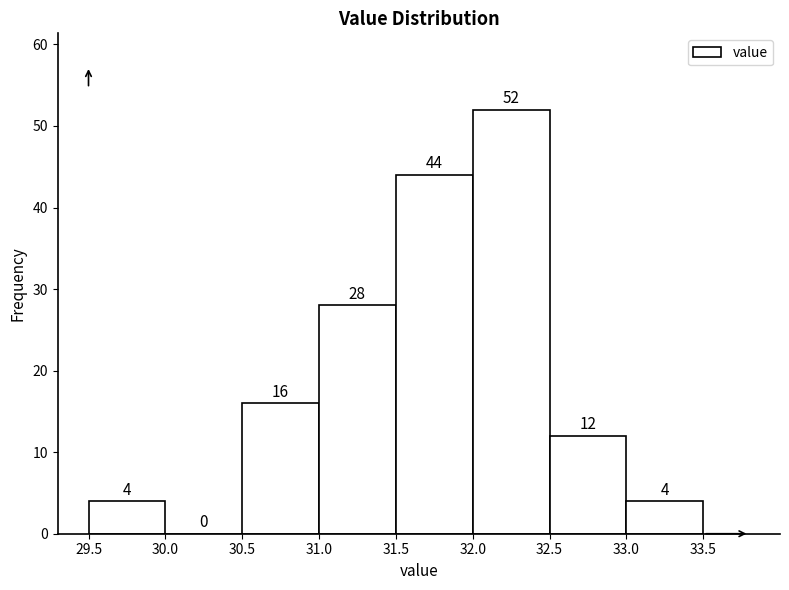

How tall is the bar that spans 30.5 to 31.0 on the x-axis?

16